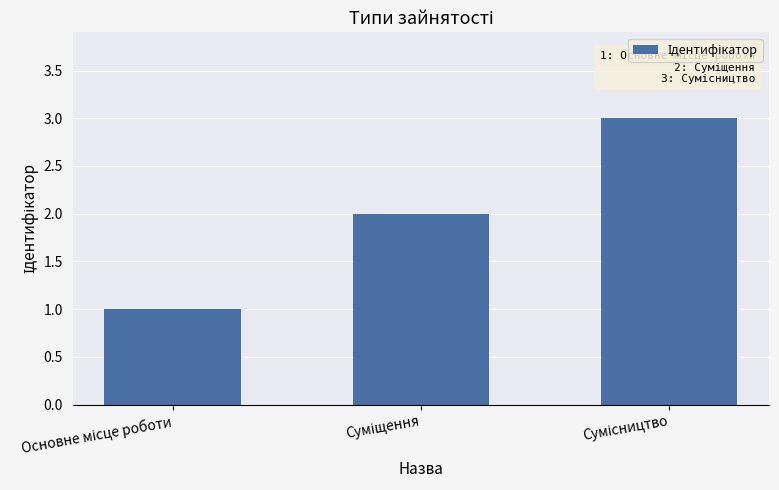

Count the number of categories in the chart.

3